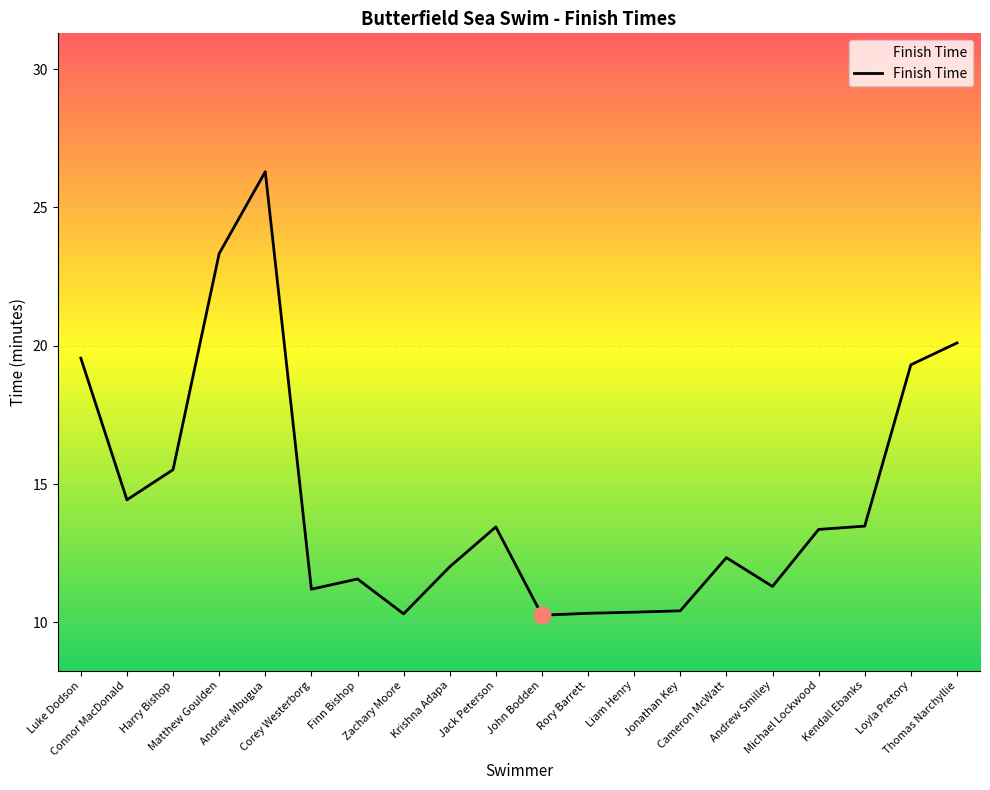

What is the difference between the maximum and minimum values?

16.0